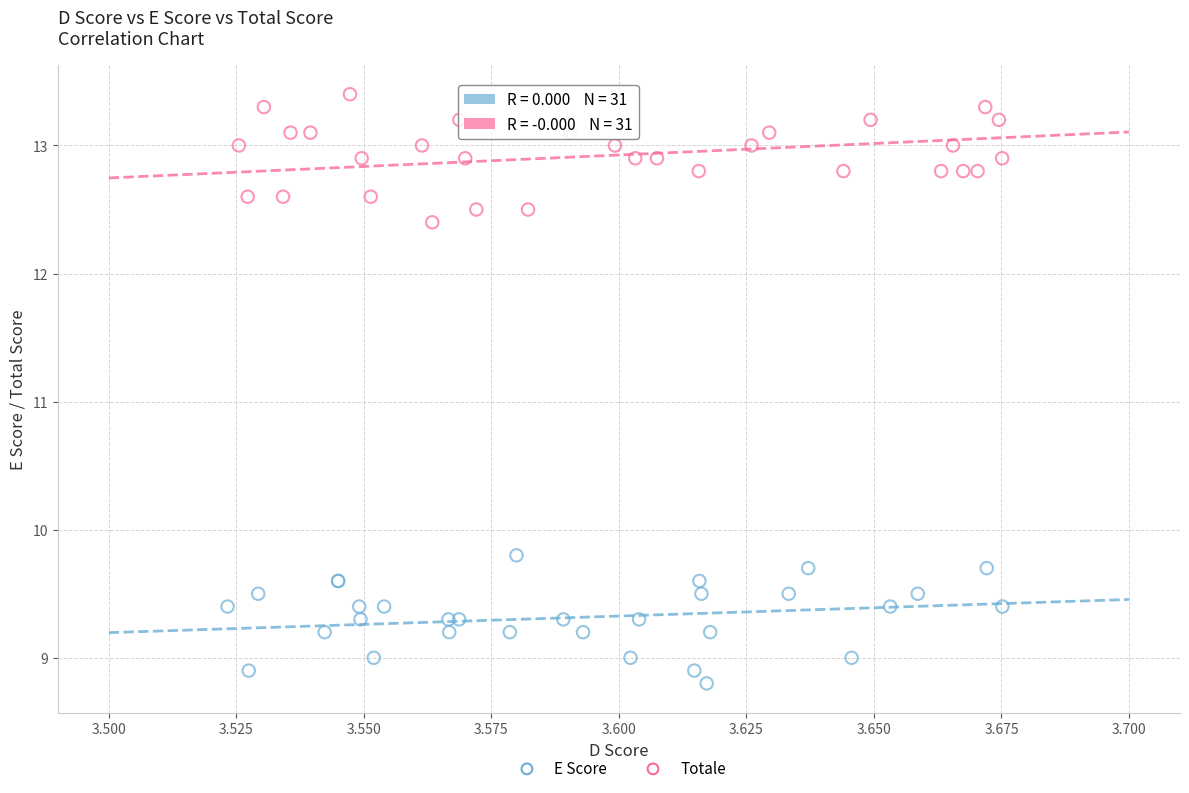

Which series reaches the maximum Y coordinate?

Totale